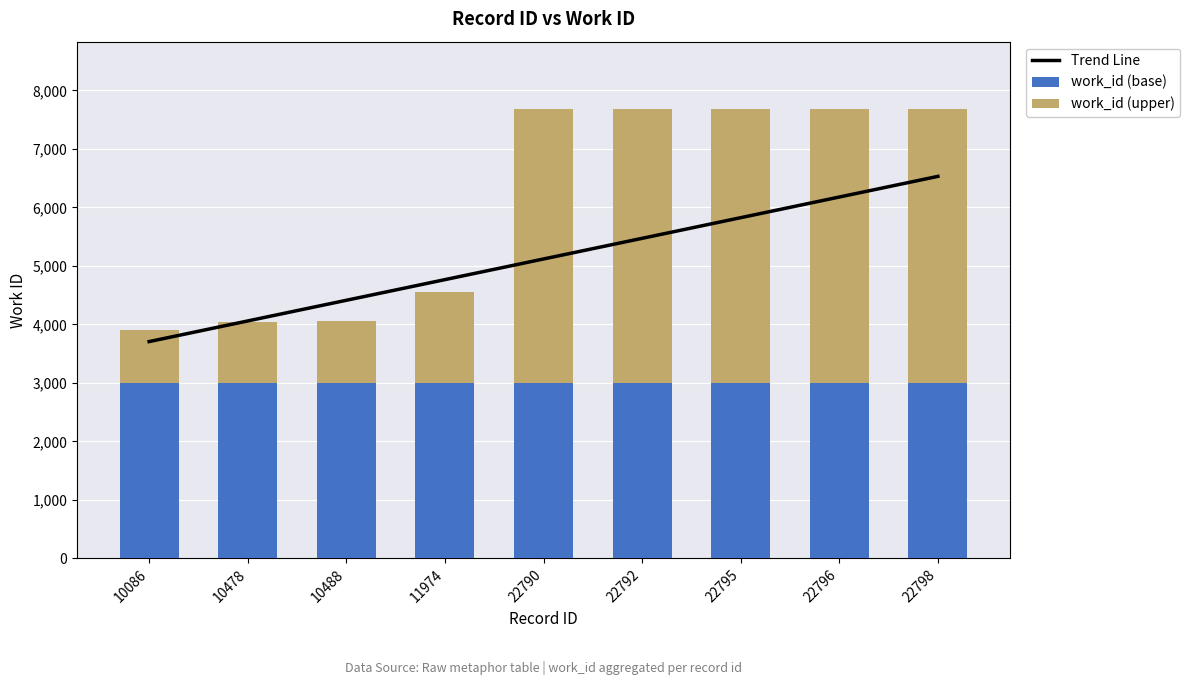

What is the sum of the Trend Line values at 10086 and 22792?

9175.4